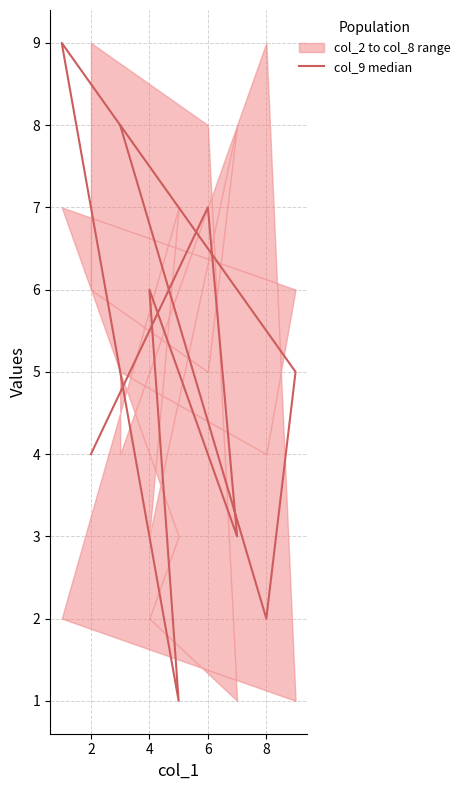

Does the chart display data point markers on the line(s)?

No